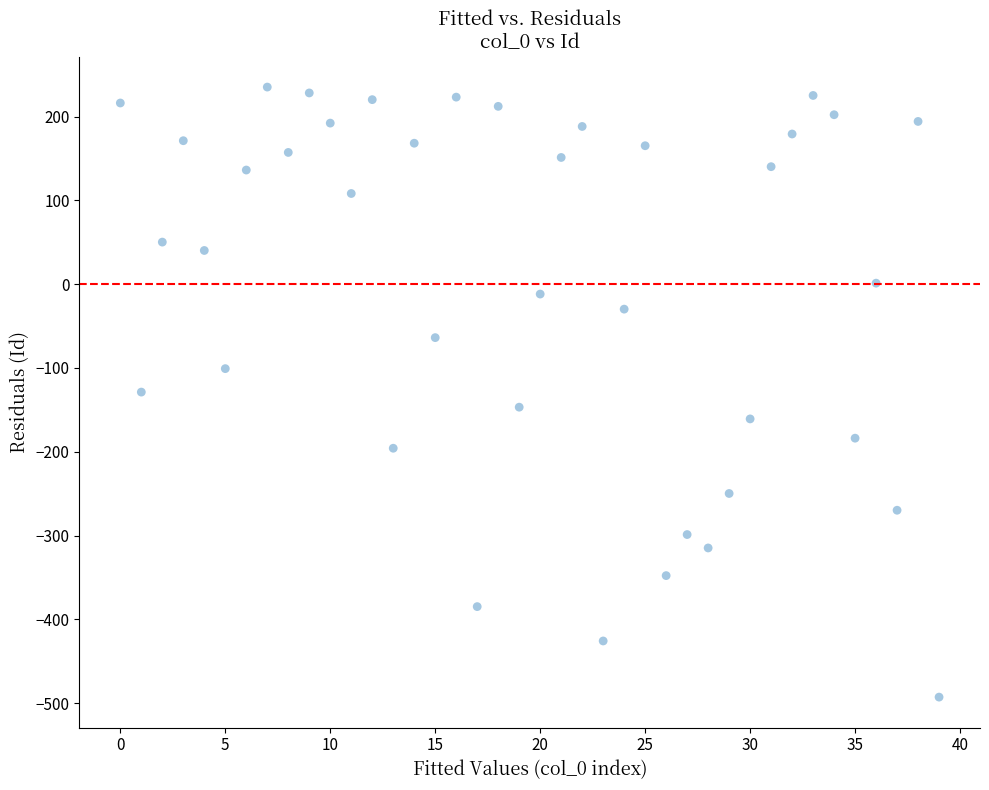

What is the range of Y values (max minus min)?

728.0